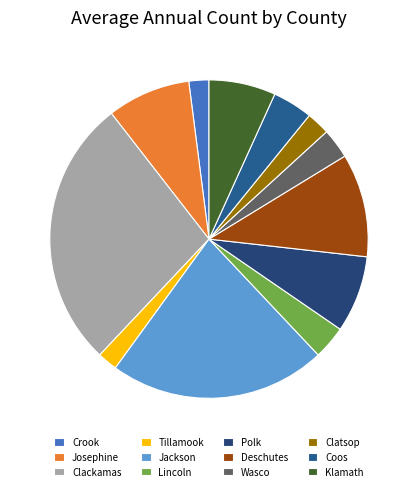

What is the total percentage of Polk and Lincoln?

11.2%